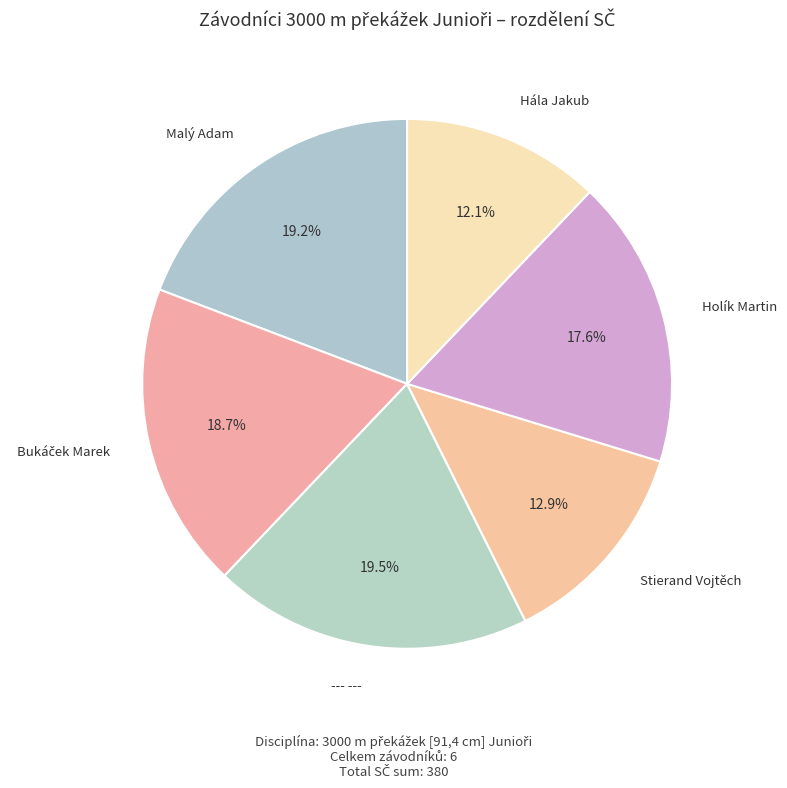

To the nearest percent, what is the average slice percentage?

17%